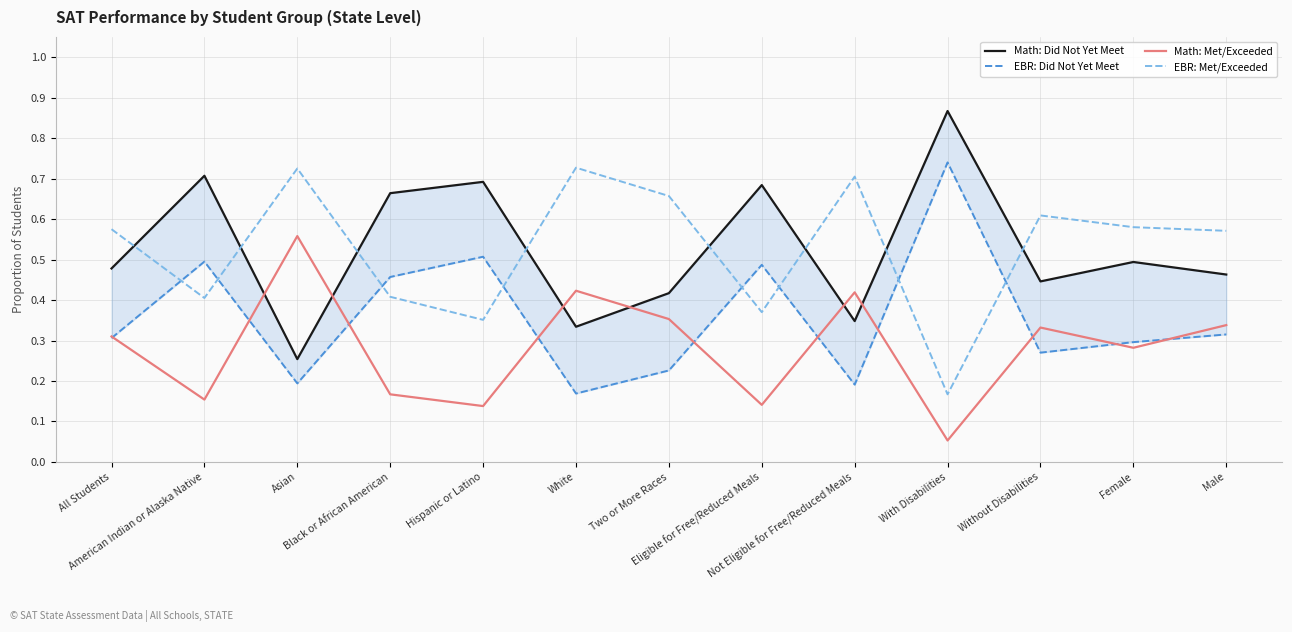

Read the Math: Did Not Yet Meet value at Not Eligible for Free/Reduced Meals.

0.3